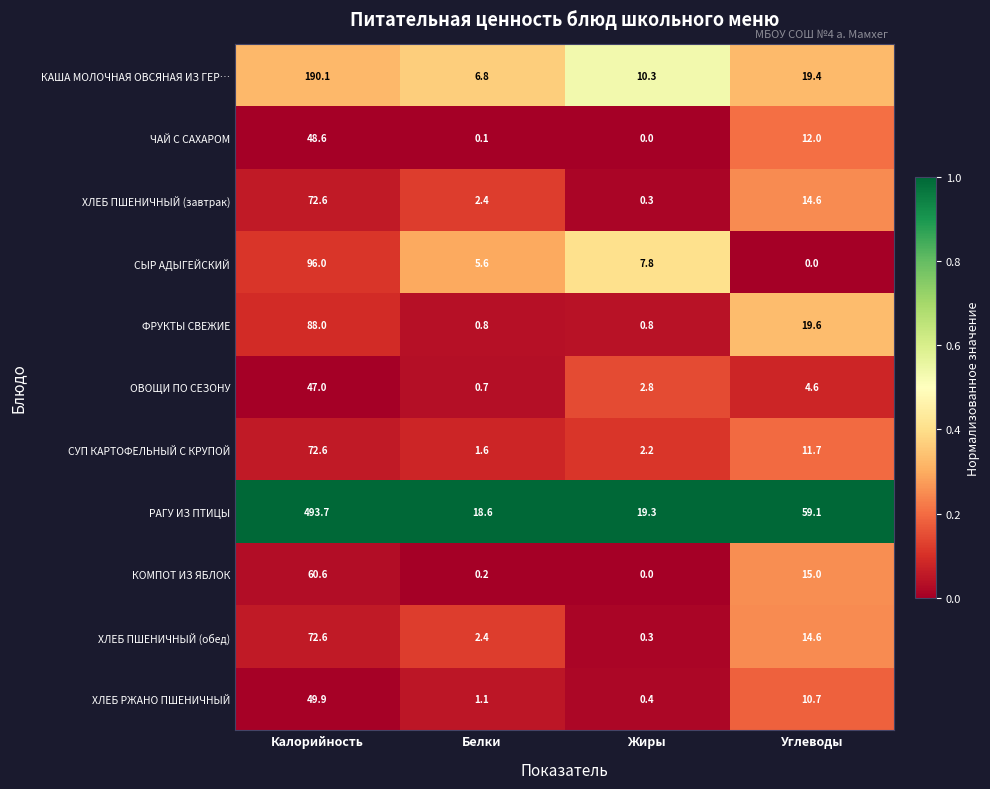

At which category is the sum across all series the highest?

Калорийность